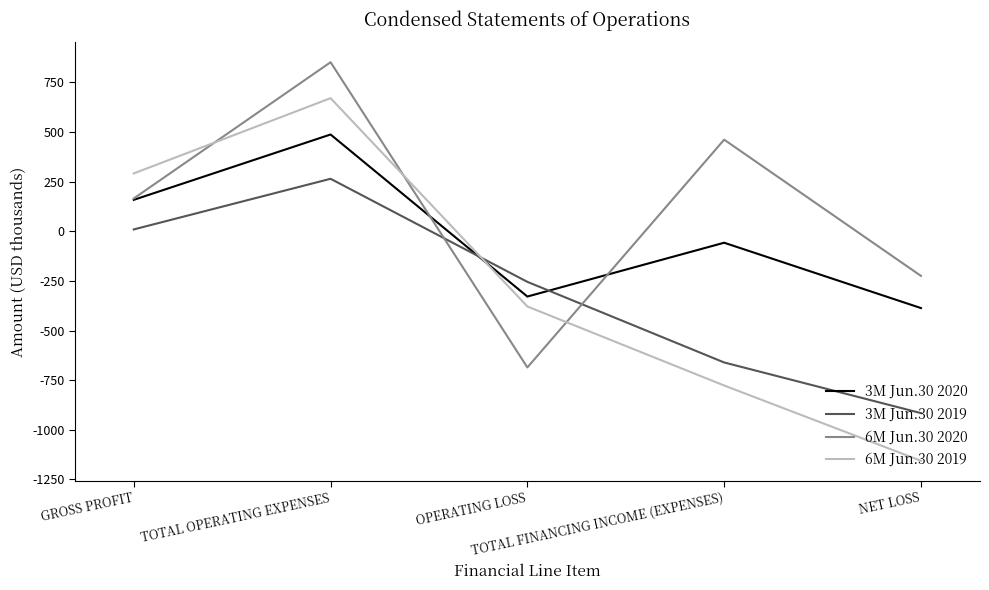

At which label is 6M Jun.30 2020 closest to 82?

GROSS PROFIT